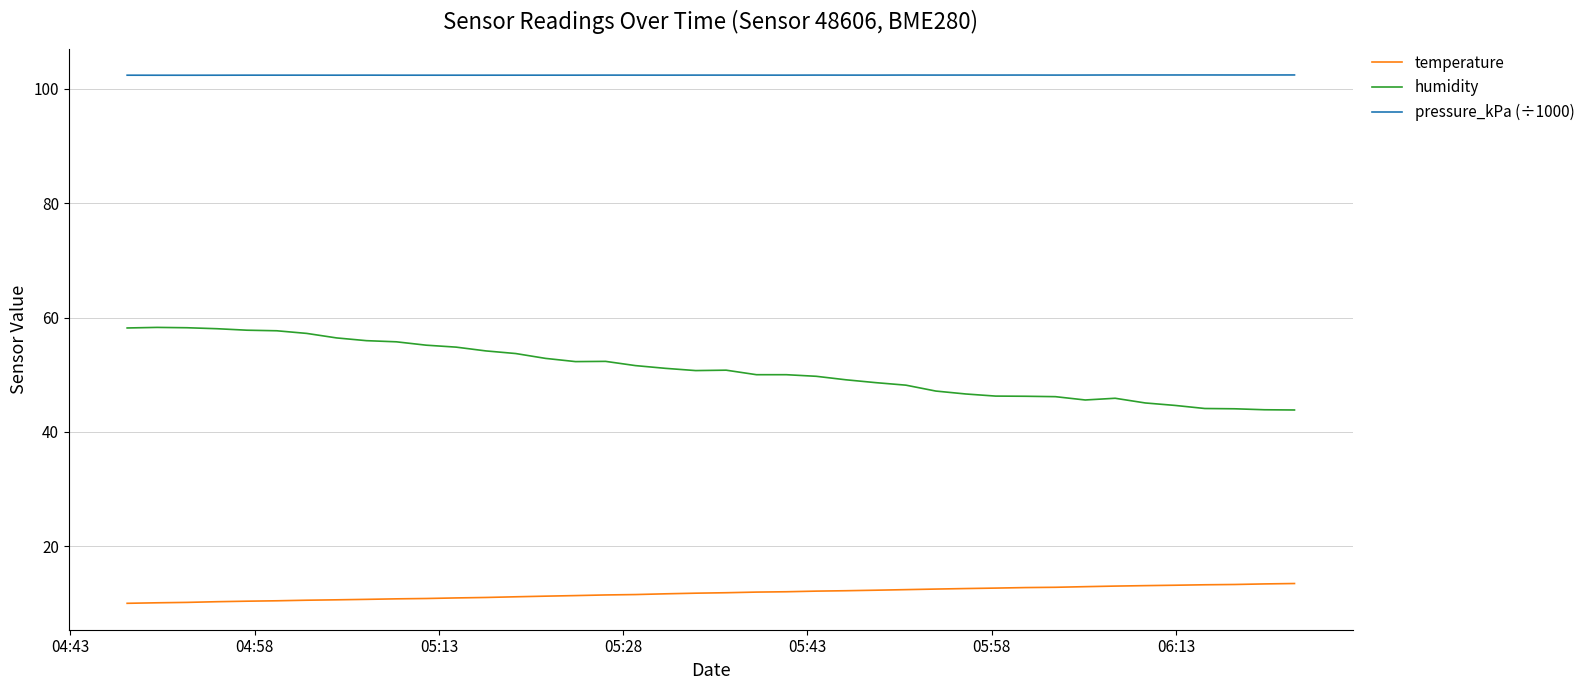

What is the minimum value for pressure_kPa (÷1000)?

102.4